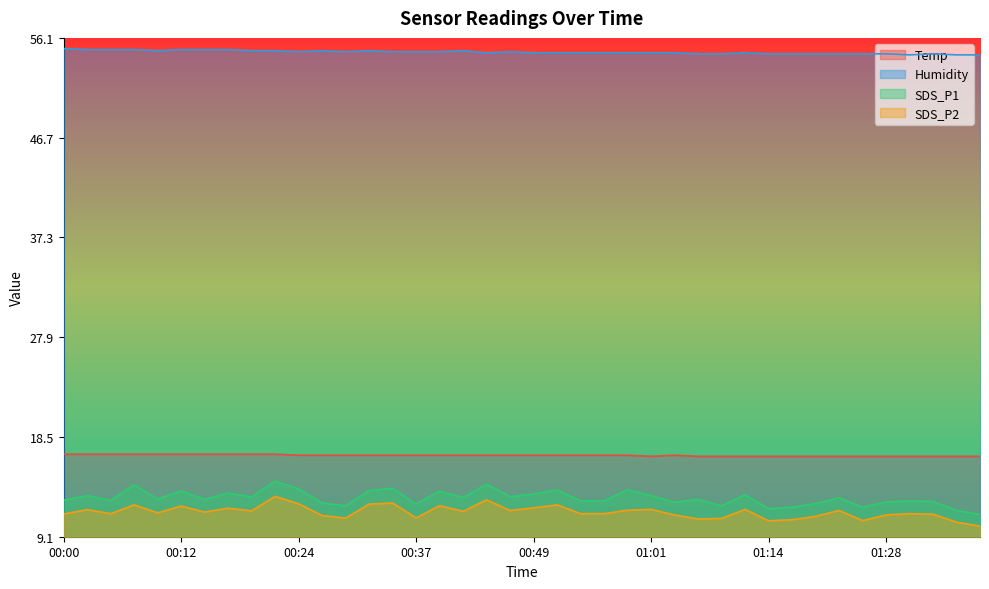

True or false: Humidity has more than 0 interior local peaks.

True